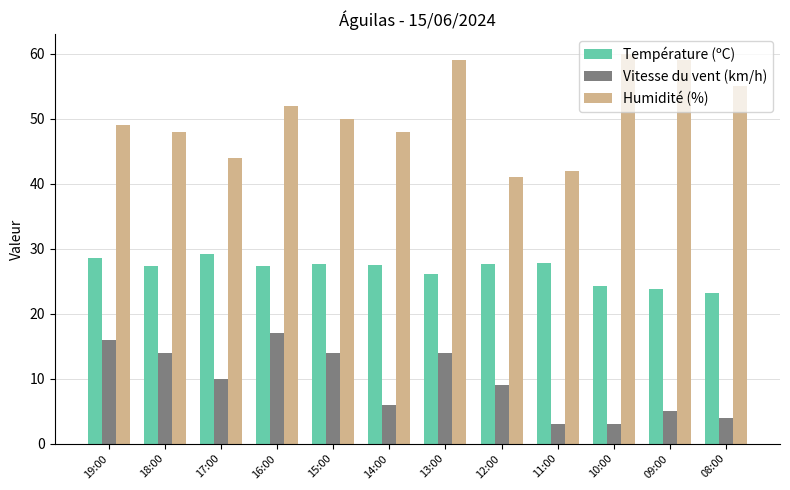

What is the value of the Humidité (%) bar at the 9th from the left?

42.0